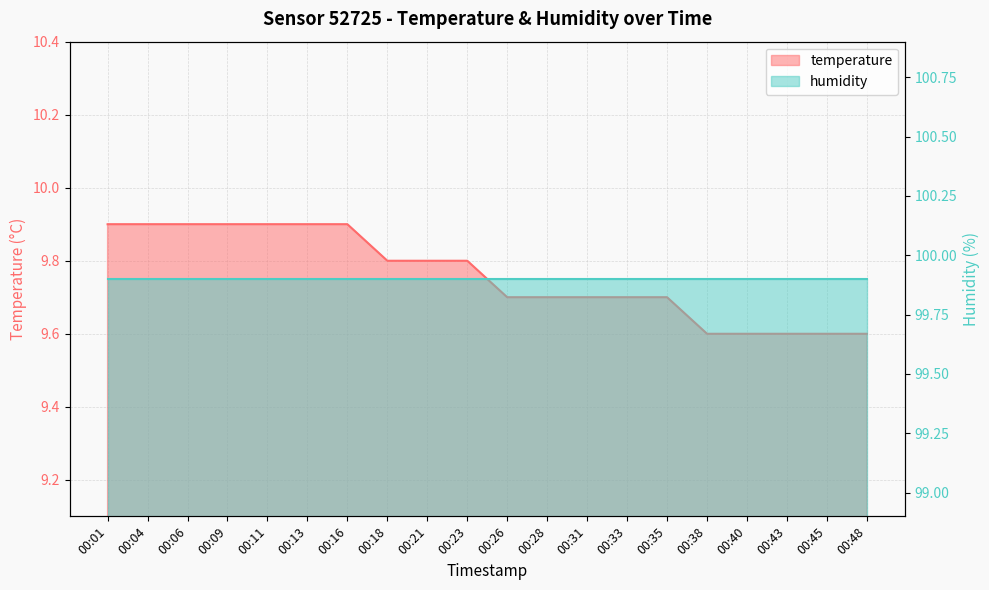

What is the value of the 13th point from the left?

9.7